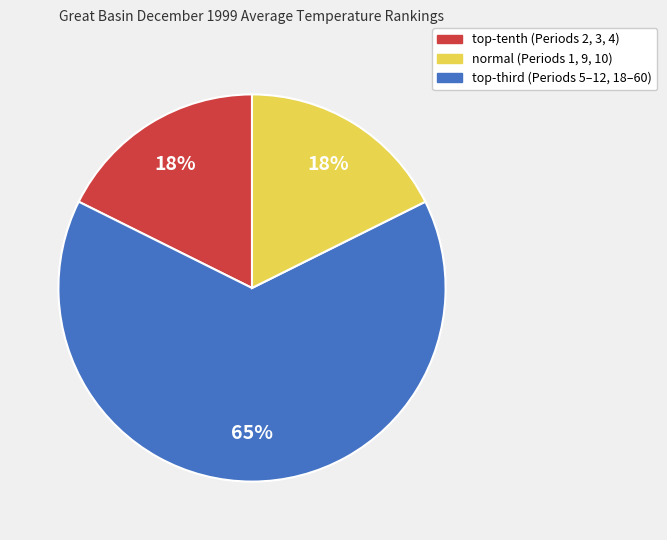

To the nearest percent, what is the average slice percentage?

33%